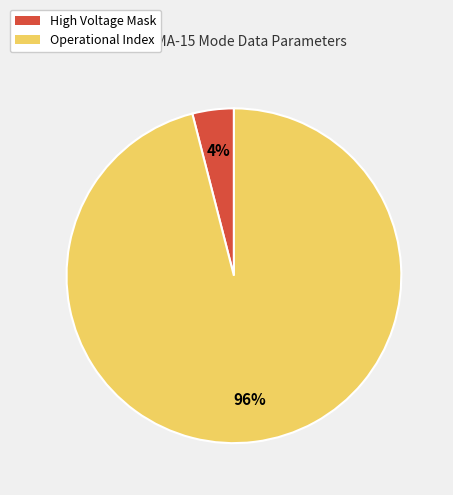

Does any single category account for the majority?

Yes